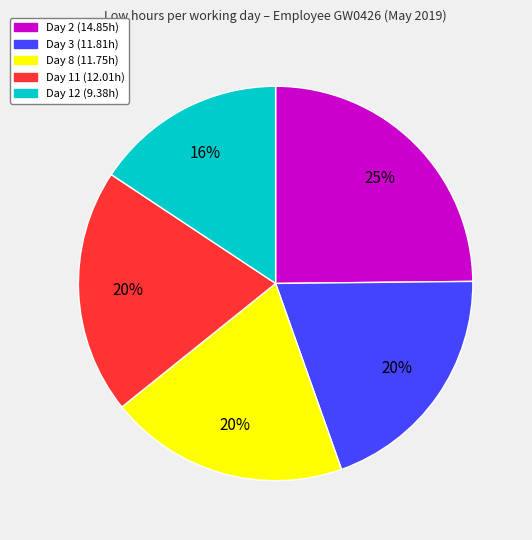

Is it true that Day 2 (14.85h) is 25% of the pie?

True